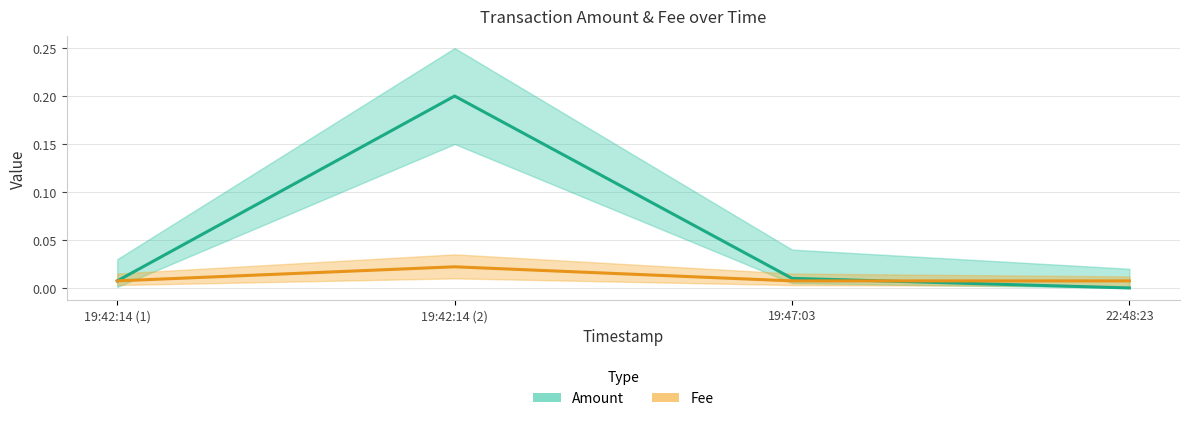

At which category is the sum across all series the highest?

19:42:14 (2)